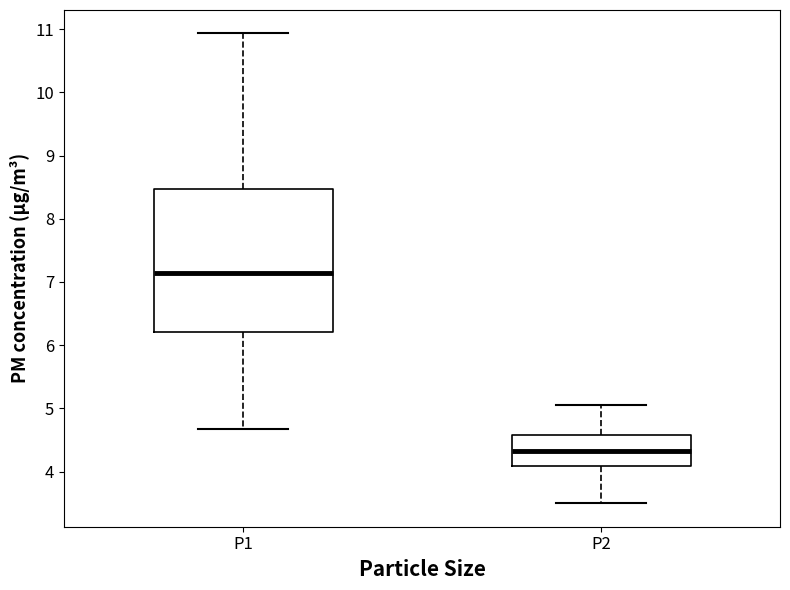

Which box's median line is the highest?

P1